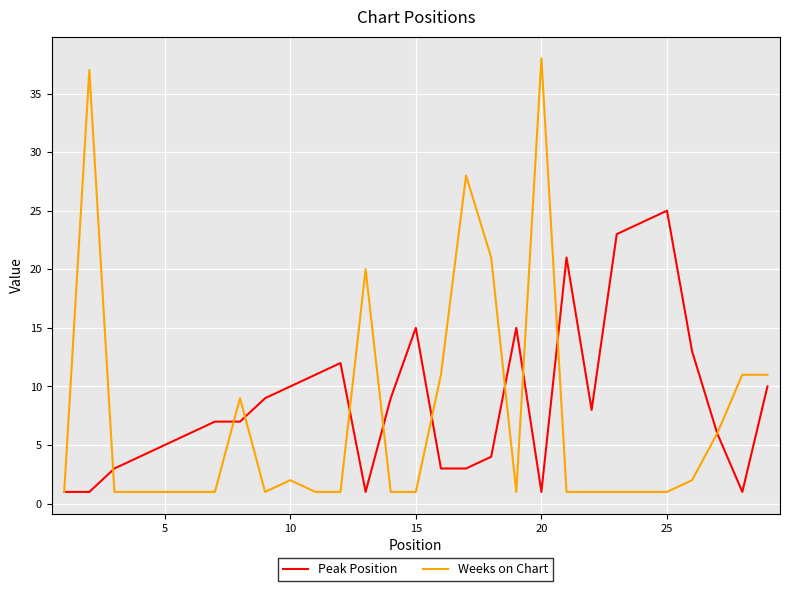

Rank the series by their maximum value, from highest to lowest.

Weeks on Chart, Peak Position